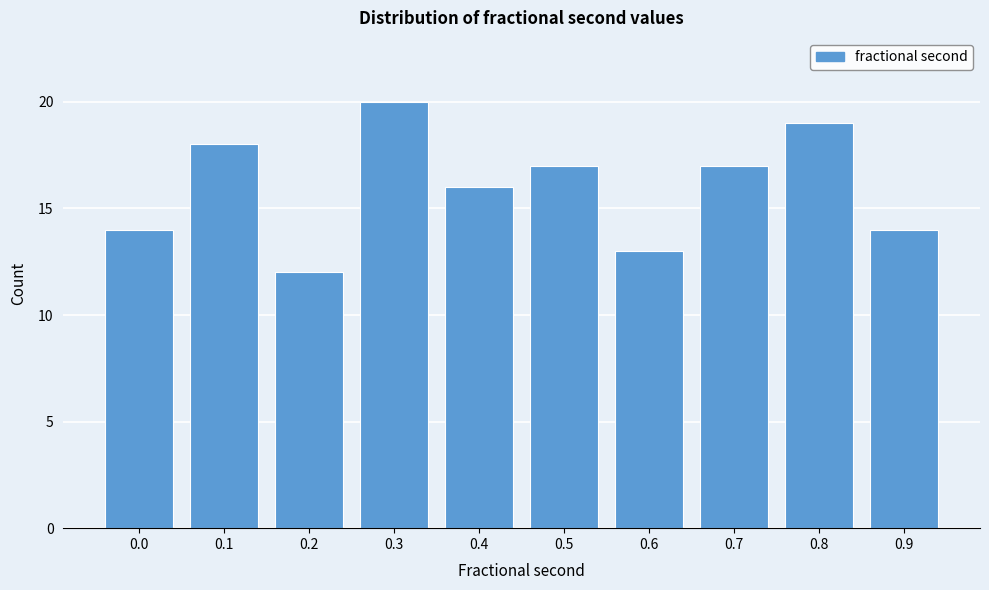

Reading right to left, what are all the values shown in this chart?

0.9=14	0.8=19	0.7=17	0.6=13	0.5=17	0.4=16	0.3=20	0.2=12	0.1=18	0.0=14